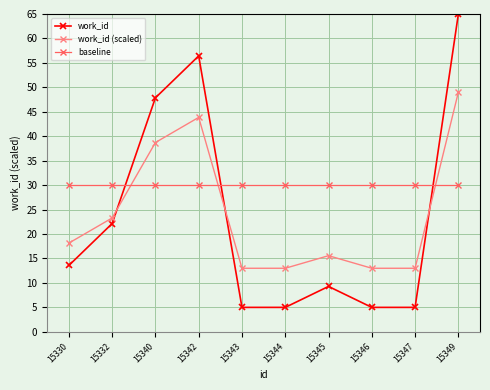

Is it true that work_id equals 13.6 at 15330?

True